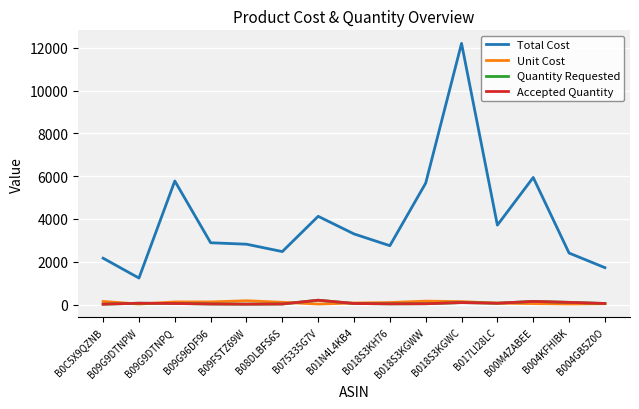

Does the chart display data point markers on the line(s)?

No